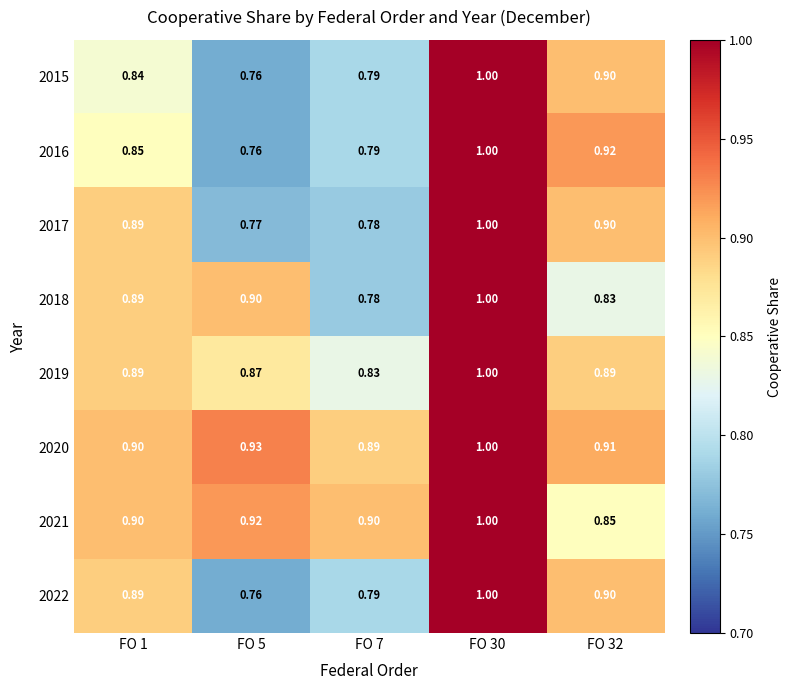

Is the value of 2021 at FO 32 greater than the value of 2016 at FO 32?

No